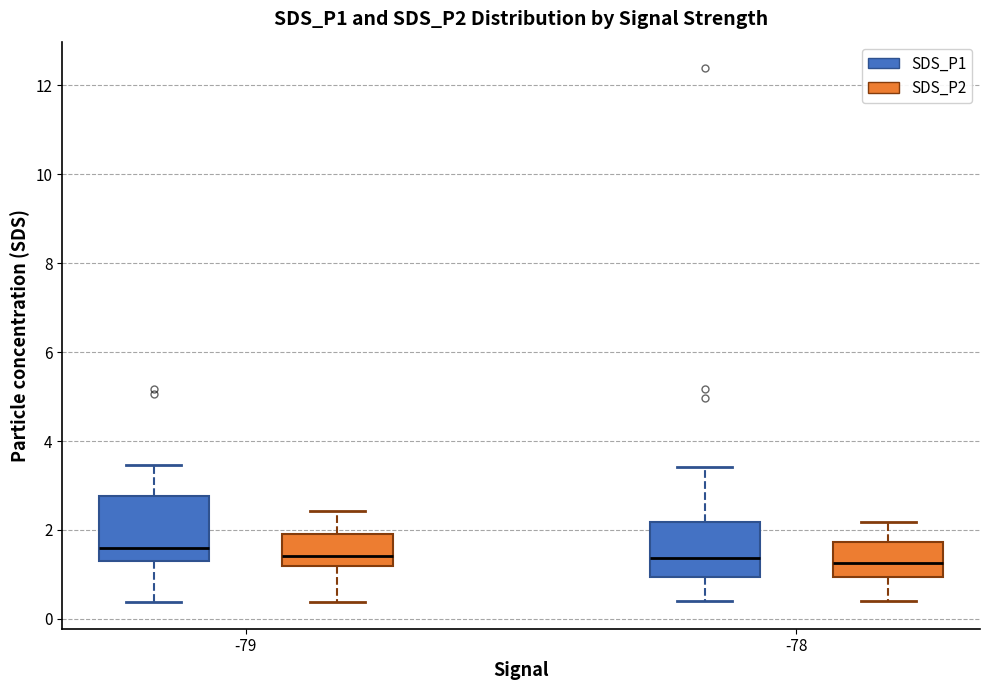

Reading left to right, read every box against the y-axis: the position of its median line, the range the box covers, and the ends of its whiskers. The values are not printed on the chart, so give them approximately, as read against the axis.

-79 (SDS_P1): median 1.6, box 1.4 to 2.8, whiskers 0.4 to 3.4
-79 (SDS_P2): median 1.4, box 1.2 to 2.0, whiskers 0.4 to 2.4
-78 (SDS_P1): median 1.4, box 1.0 to 2.2, whiskers 0.4 to 3.4
-78 (SDS_P2): median 1.2, box 1.0 to 1.8, whiskers 0.4 to 2.2